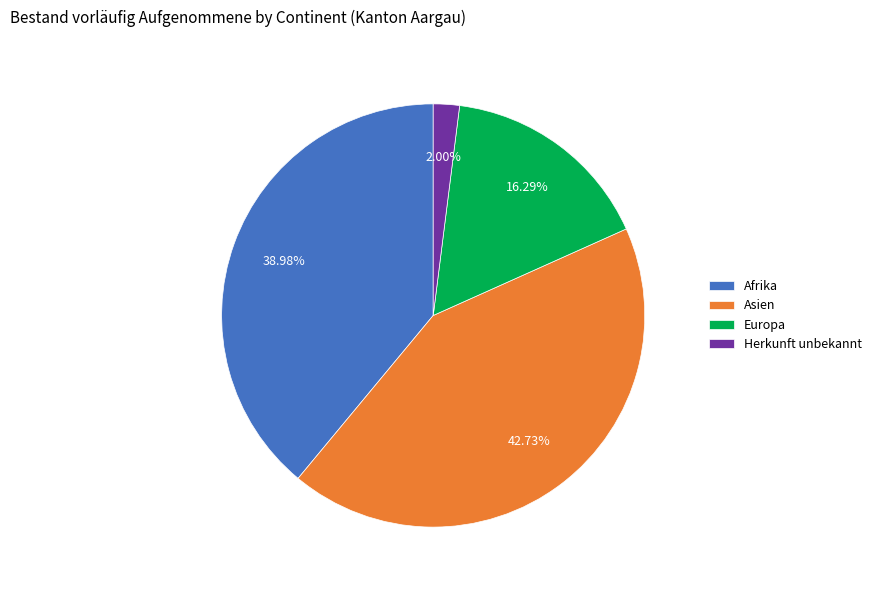

Is it true that Herkunft unbekannt is 2% of the pie?

True